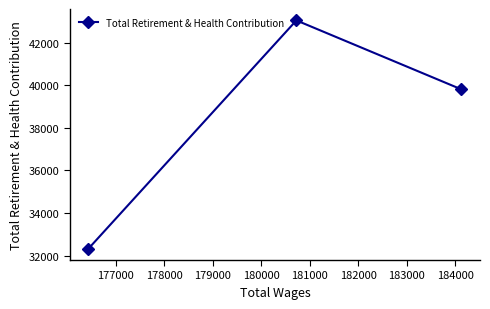

Reading left to right, what are all the values shown in this chart?

32335	43036	39803